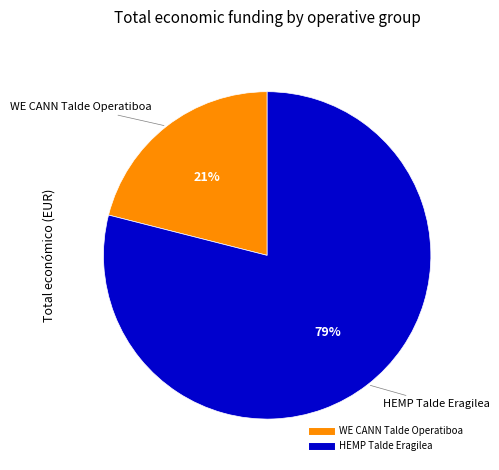

How many slices are in this pie chart?

2